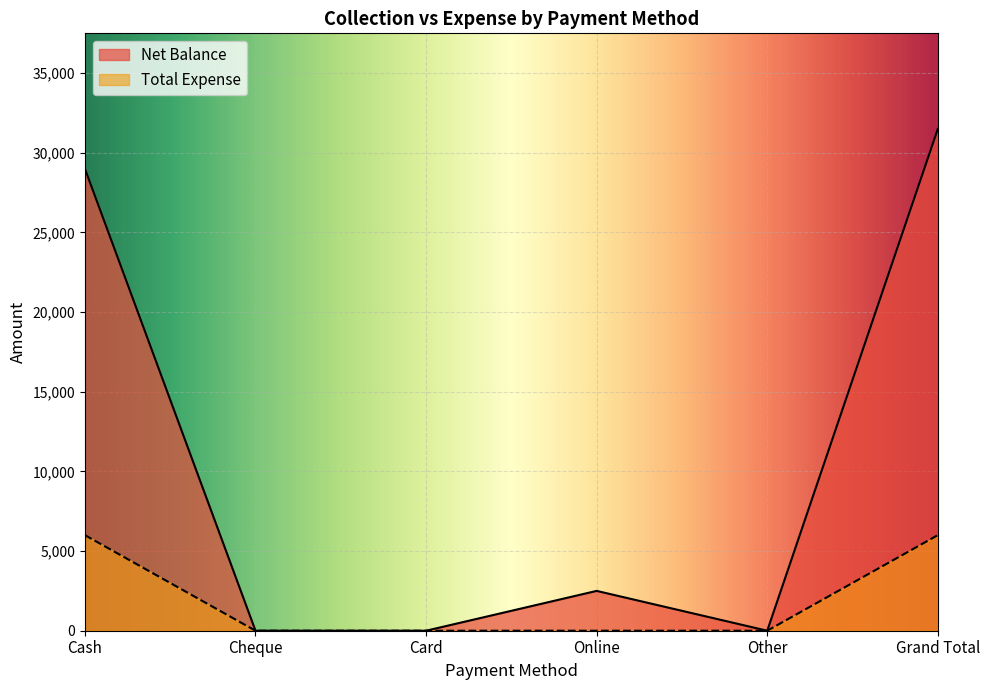

Rank the categories by Net Balance value from lowest to highest.

Cheque, Card, Other, Online, Cash, Grand Total